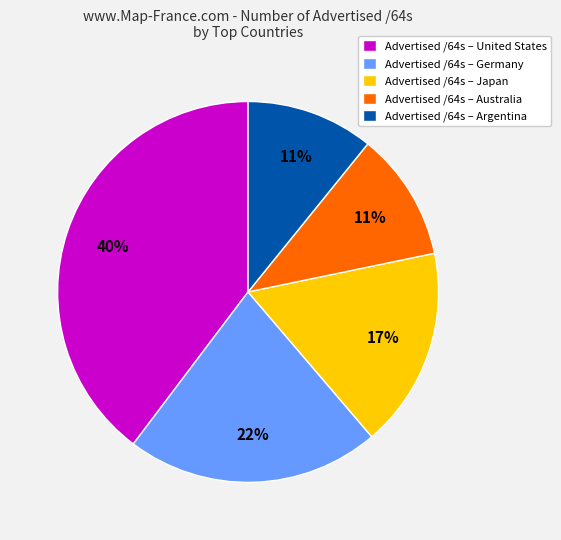

Which category has the biggest portion of the pie?

Advertised /64s – United States